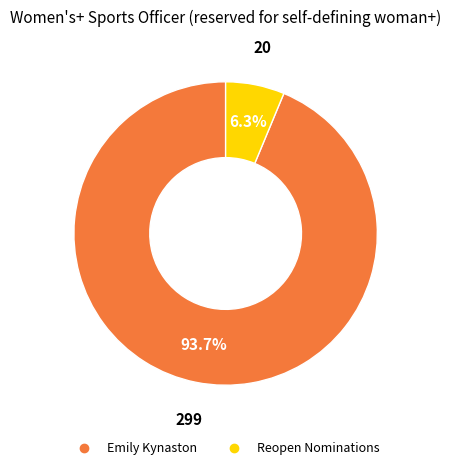

To the nearest percent, what is the difference between the Reopen Nominations and Emily Kynaston slice percentages?

87%